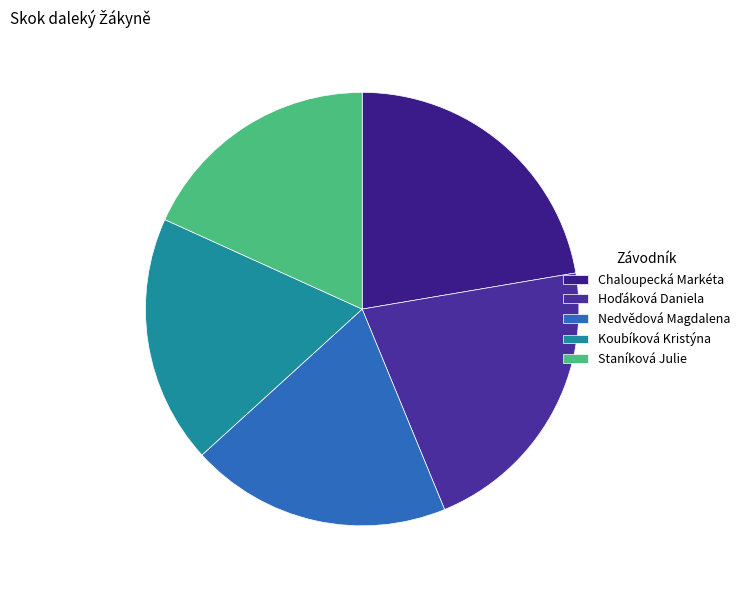

Do Koubíková Kristýna and Nedvědová Magdalena together represent more than half of the pie?

No